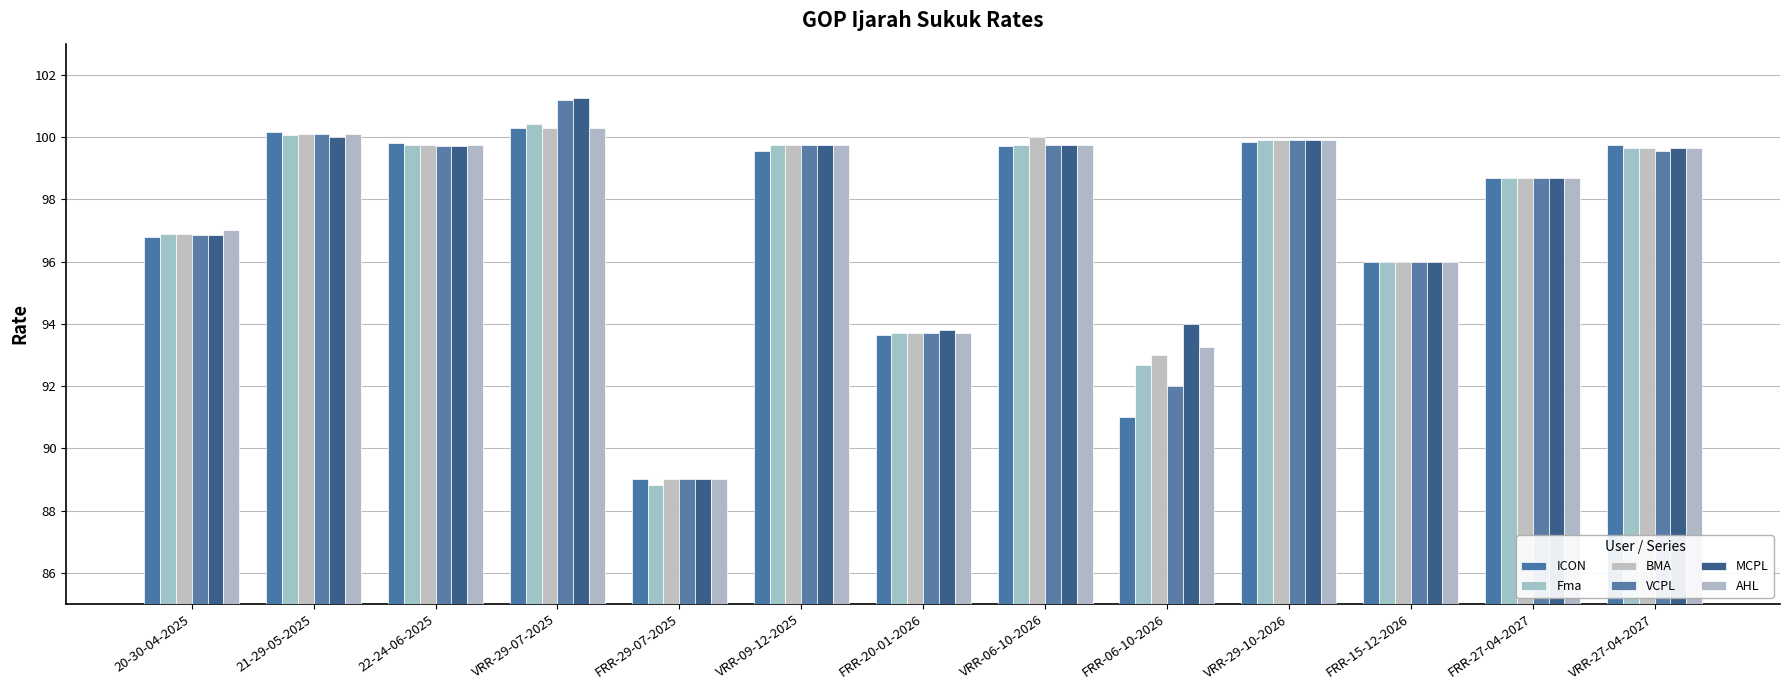

What is the label of the 5th bar from the right?

FRR-06-10-2026